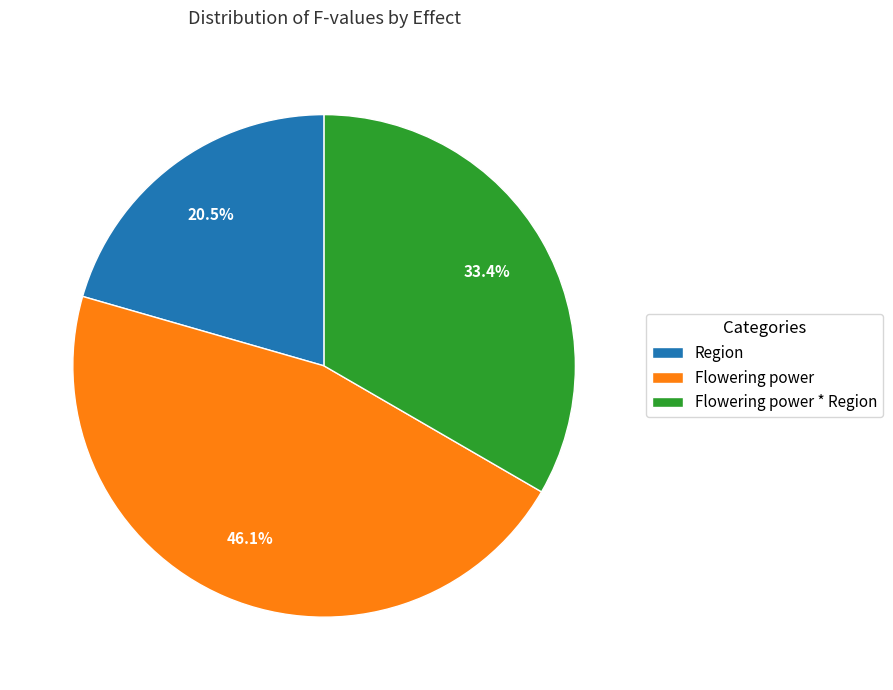

To the nearest percent, what is the combined percentage of Region and Flowering power * Region?

54%